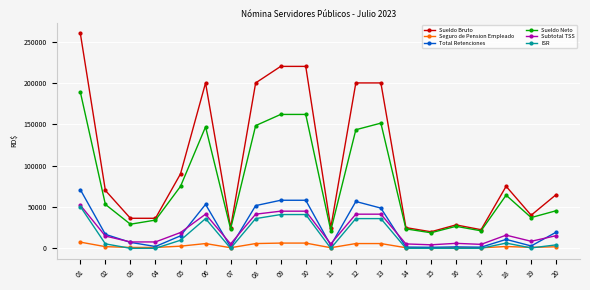

What is the maximum value for Sueldo Bruto?

260000.0